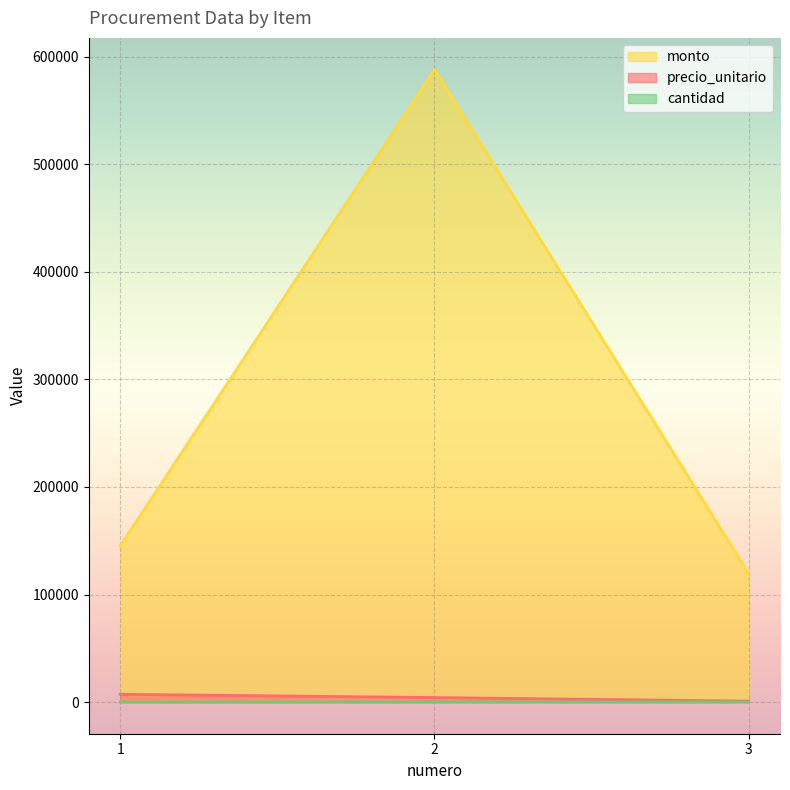

What is the sum of all monto values?

852800